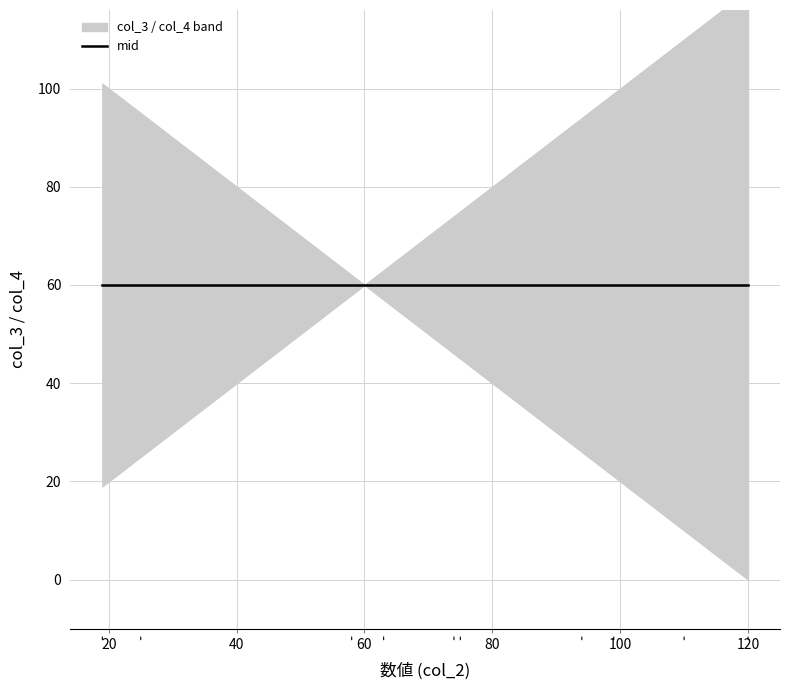

What is the difference between the highest and lowest values at G?

120